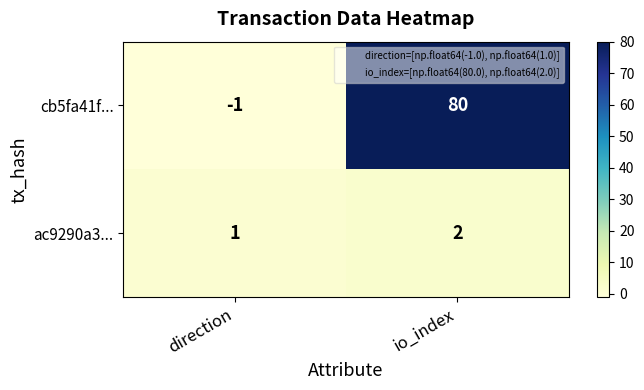

Where is ac9290a3... nearest to the value 1?

direction